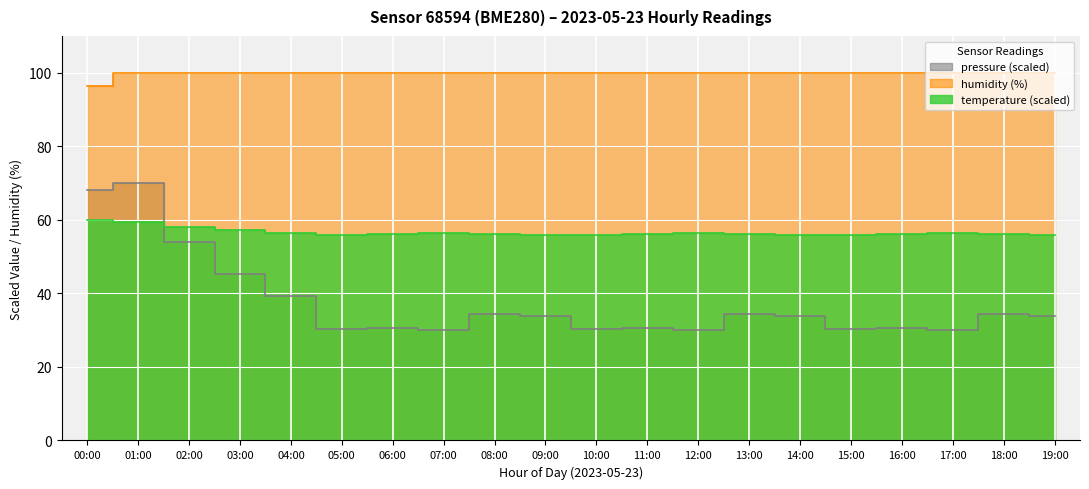

Reading left to right, what are all the values shown in this chart?

temperature: 00:00=60.0	01:00=59.5	02:00=58.1	03:00=57.2	04:00=56.5	05:00=55.9	06:00=56.0	07:00=56.4	08:00=56.2	09:00=55.8	10:00=55.9	11:00=56.0	12:00=56.4	13:00=56.2	14:00=55.8	15:00=55.9	16:00=56.0	17:00=56.4	18:00=56.2	19:00=55.8
humidity: 00:00=96.3	01:00=99.9	02:00=100.0	03:00=100.0	04:00=100.0	05:00=100.0	06:00=100.0	07:00=100.0	08:00=100.0	09:00=100.0	10:00=100.0	11:00=100.0	12:00=100.0	13:00=100.0	14:00=100.0	15:00=100.0	16:00=100.0	17:00=100.0	18:00=100.0	19:00=100.0
pressure_norm: 00:00=68.1	01:00=70.0	02:00=53.9	03:00=45.4	04:00=39.2	05:00=30.3	06:00=30.6	07:00=30.0	08:00=34.5	09:00=33.8	10:00=30.3	11:00=30.6	12:00=30.0	13:00=34.5	14:00=33.8	15:00=30.3	16:00=30.6	17:00=30.0	18:00=34.5	19:00=33.8